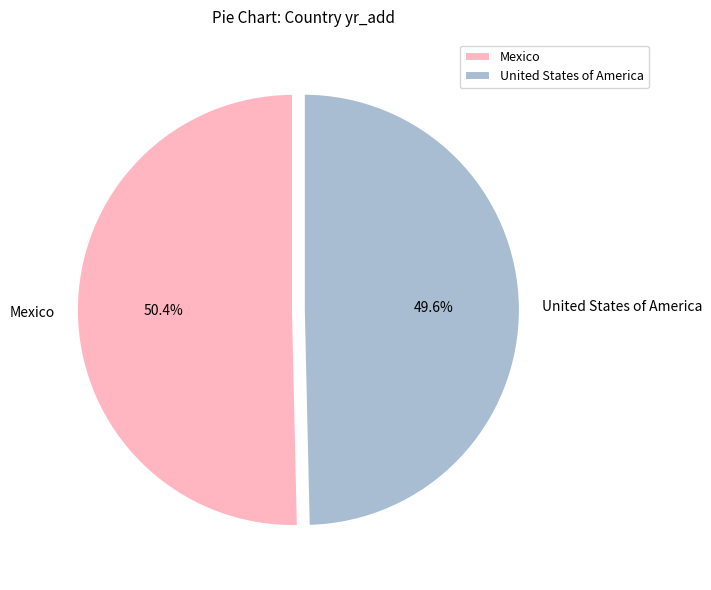

Which slice is the smallest?

United States of America